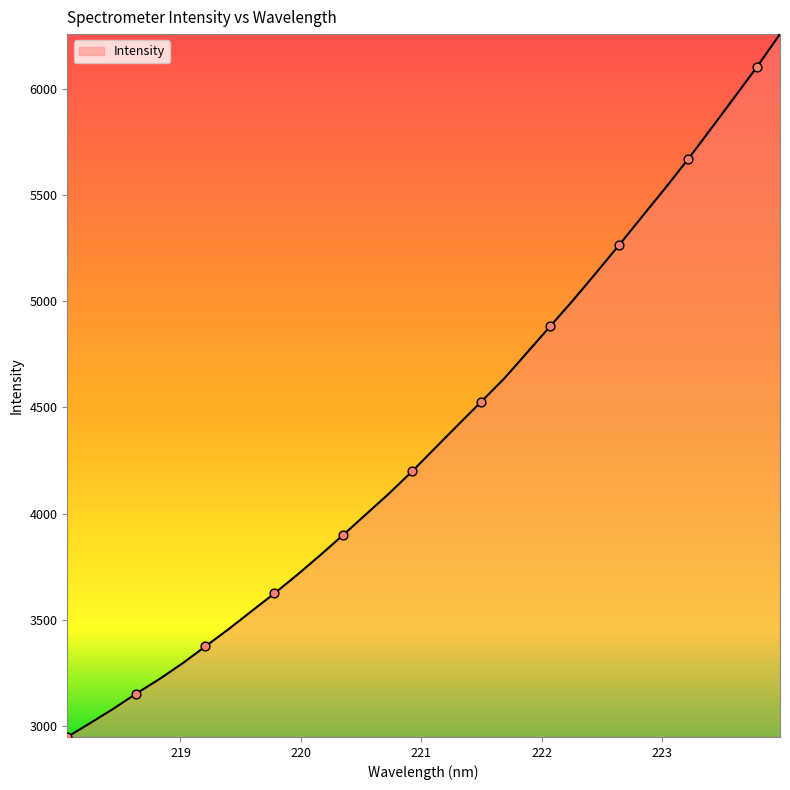

What is the difference between the maximum and minimum values?

3306.7